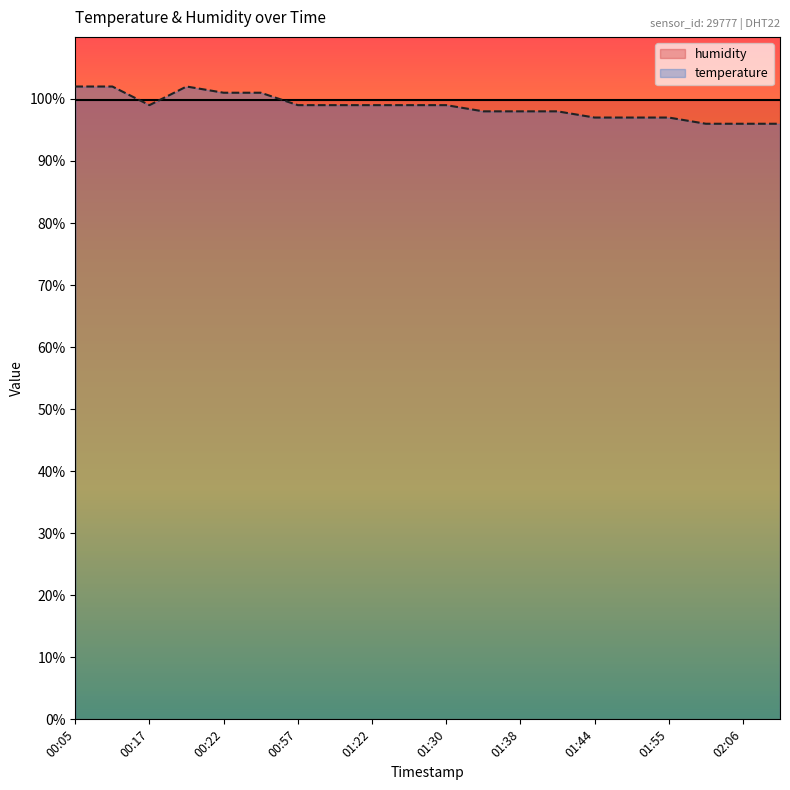

Does the chart display data point markers on the line(s)?

No